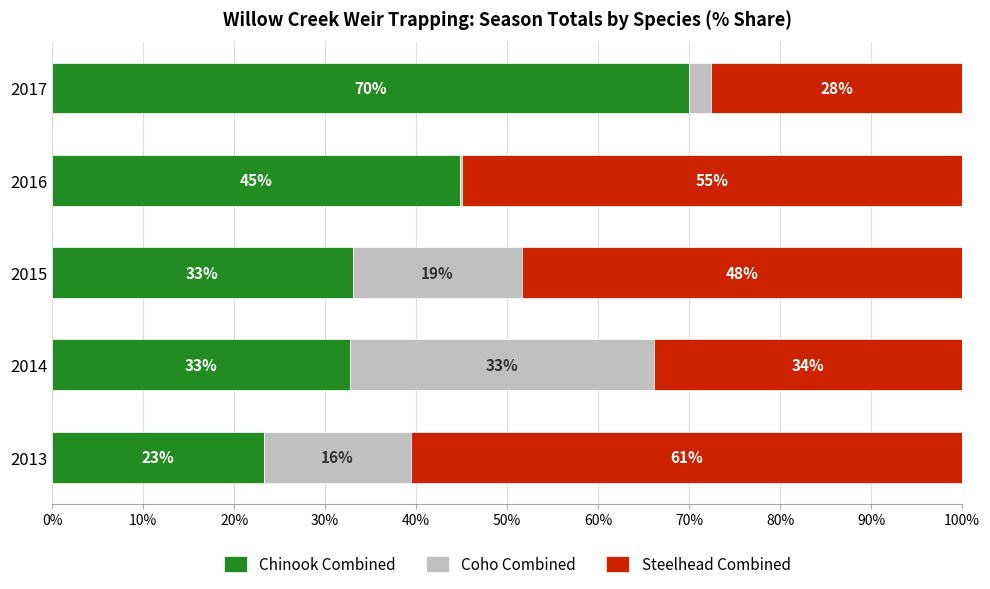

Which series has the largest total across all categories?

Steelhead Combined